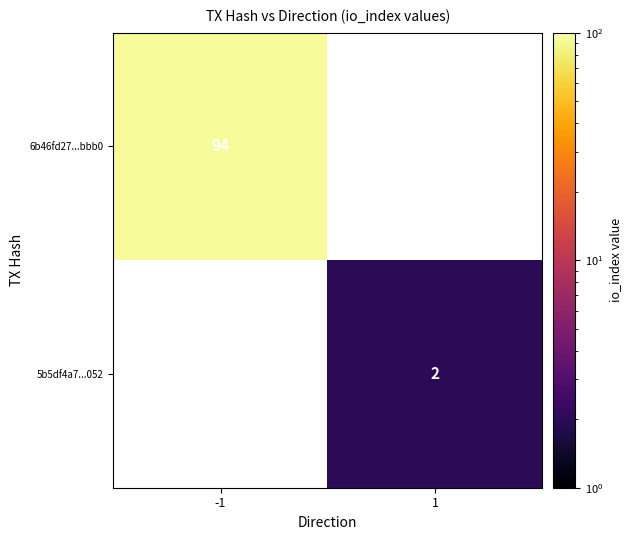

The value of 5b5df4a7...052 at 1 is 3. True or false?

False